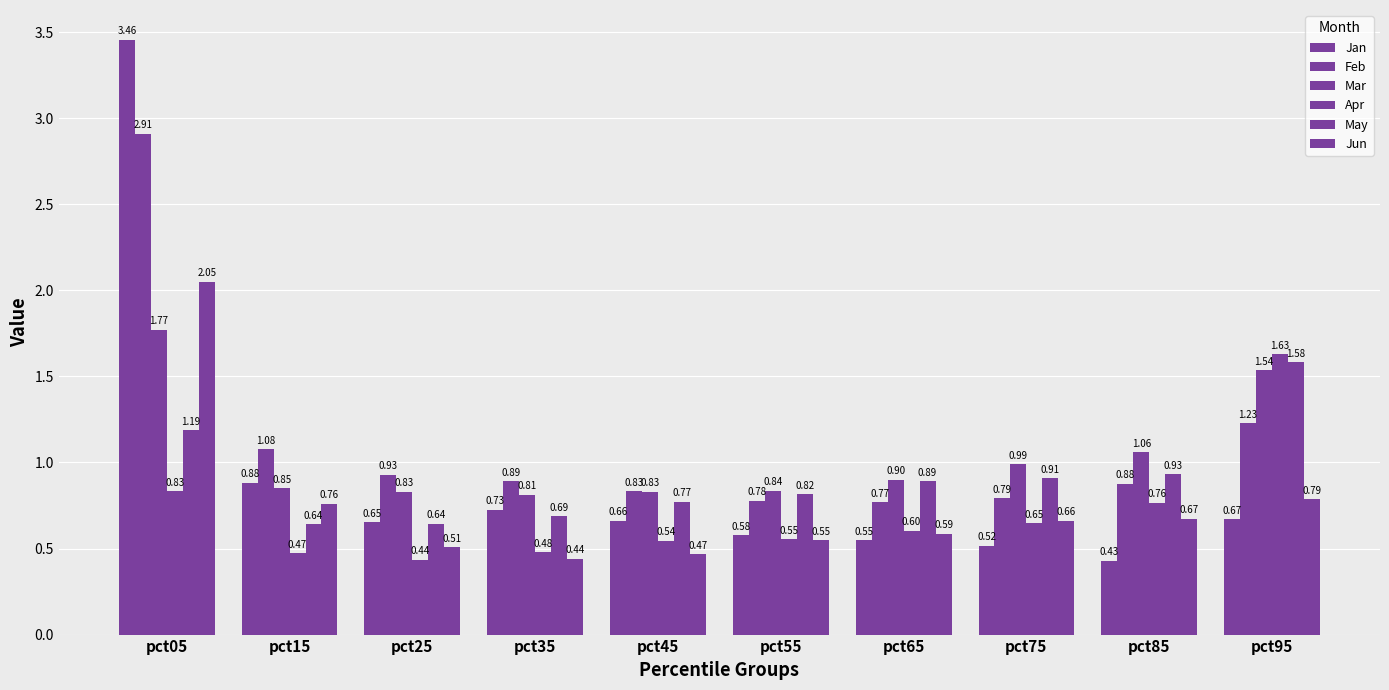

Which has a higher value, pct05 or pct15?

pct05